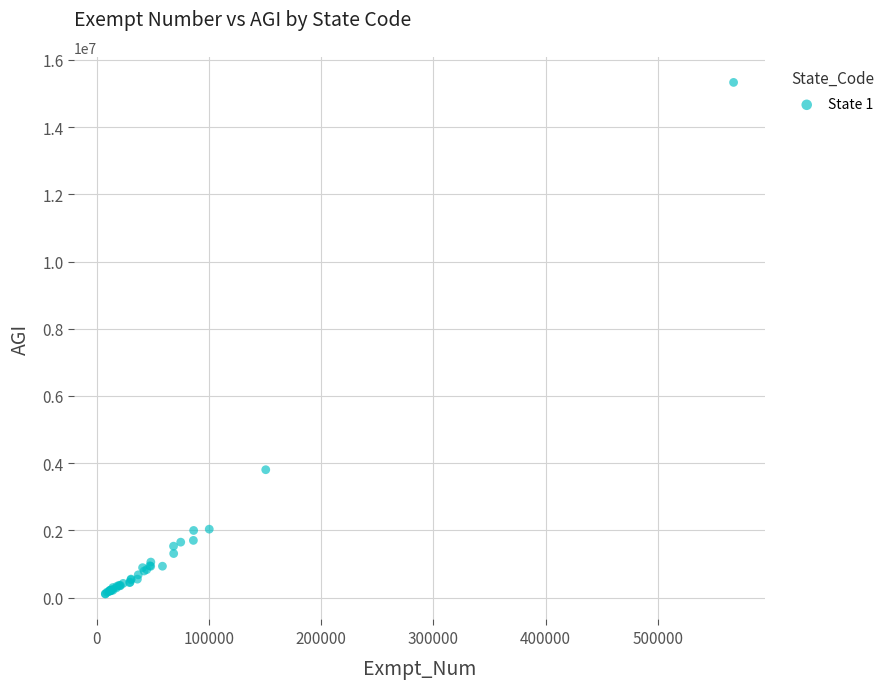

What Y value in the scatter plot is closest to 7720481?

3805343